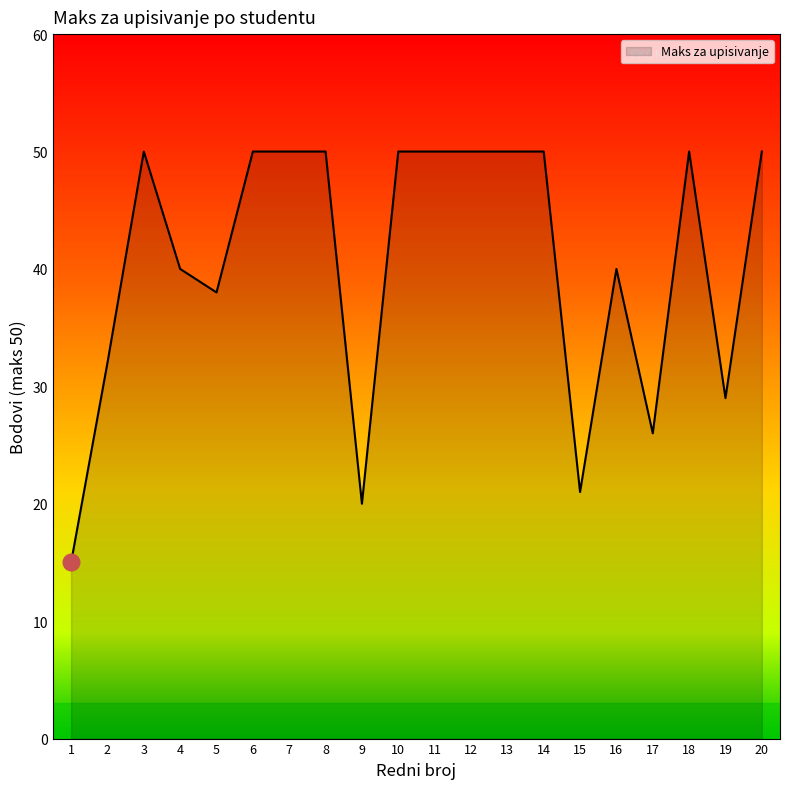

Is it true that the value at 20 is 50?

True